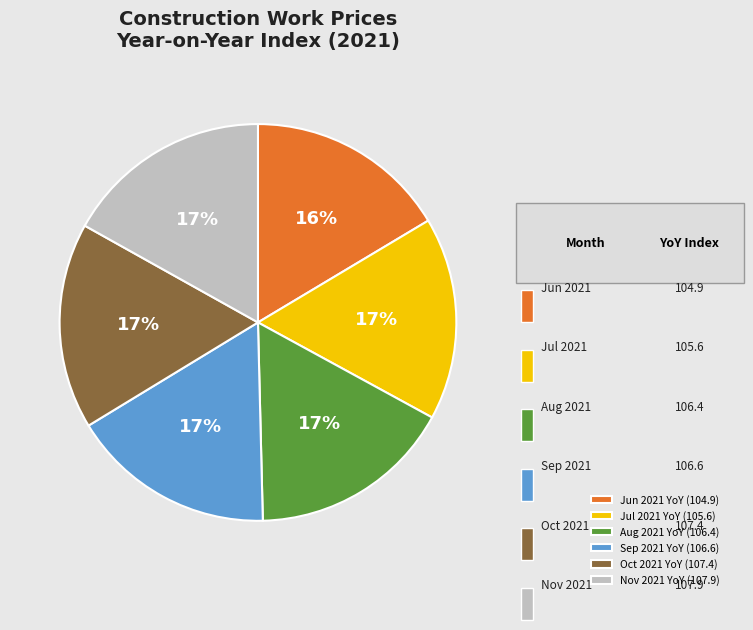

To the nearest percent, what is the average slice percentage?

17%